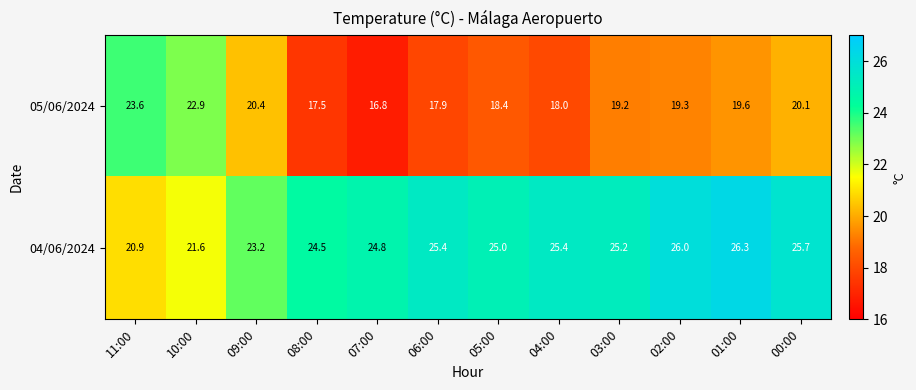

Count the number of data series in this chart.

2